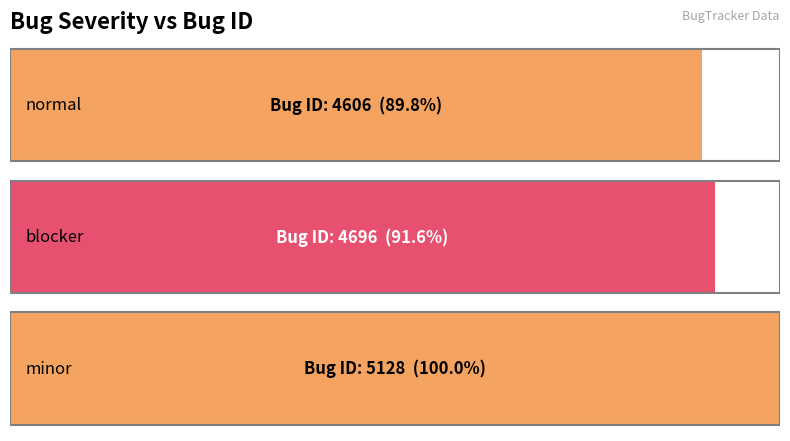

What is the change in value from normal to blocker?

+90